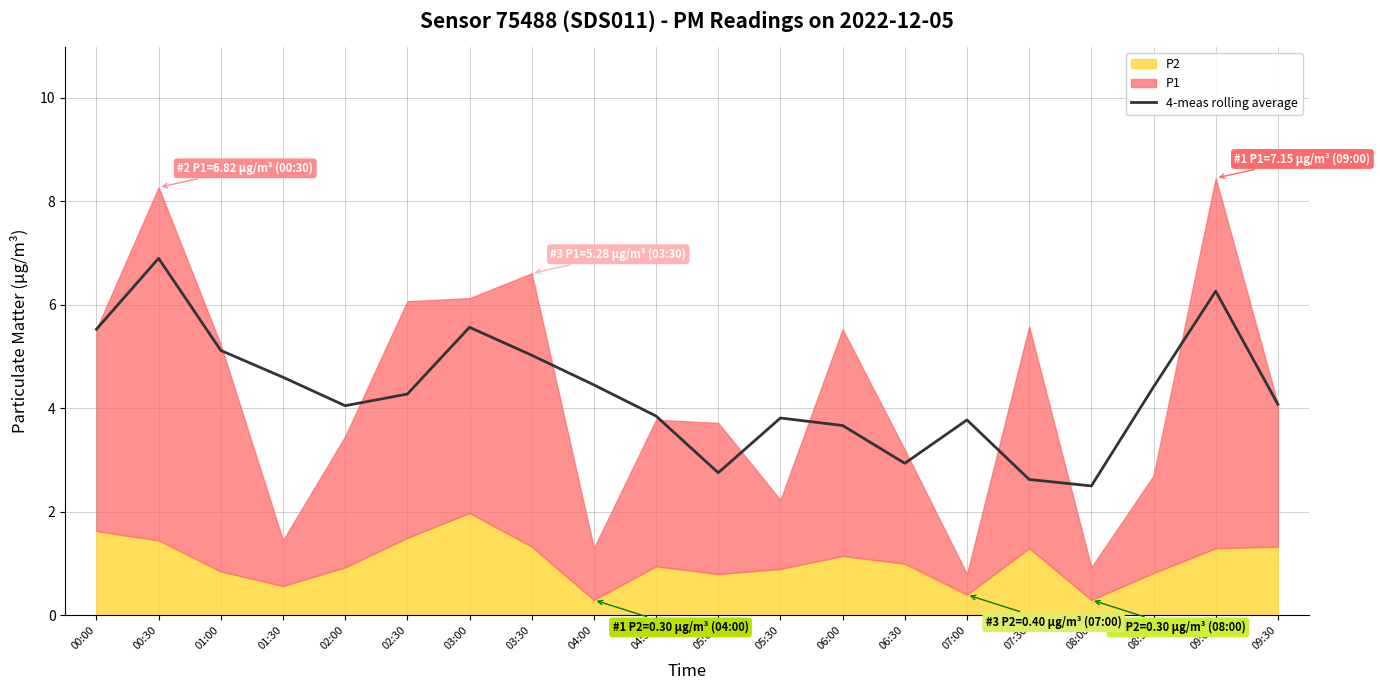

How many points are lower than both their immediate neighbors (excluding endpoints)?

4